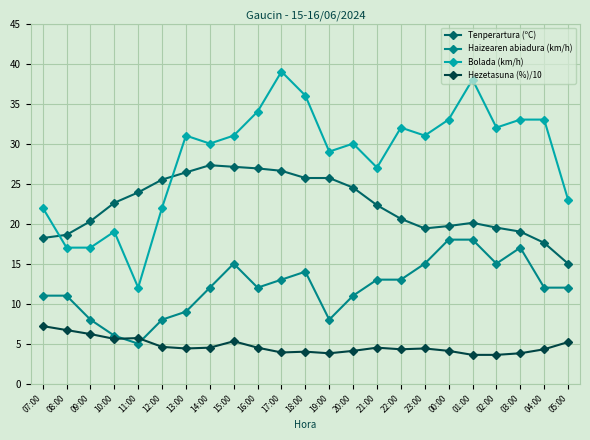

At which category does Haizearen abiadura (km/h) reach its first local valley?

11:00